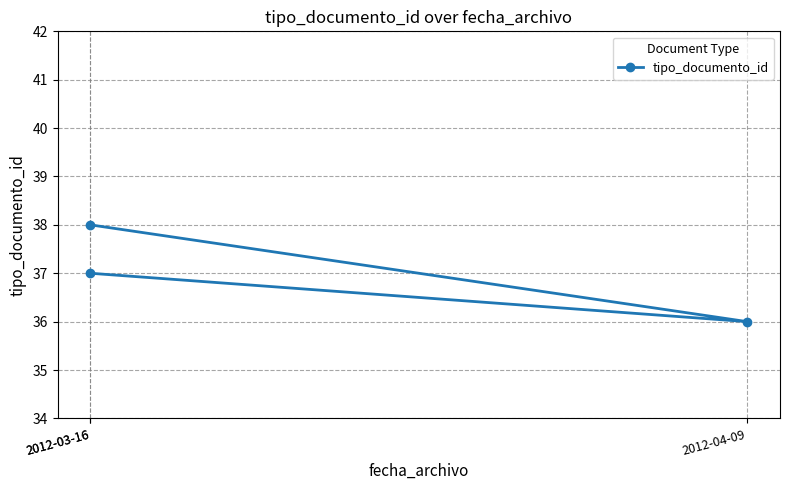

The chart shows a value of 56 at 2012-03-16. True or false?

False